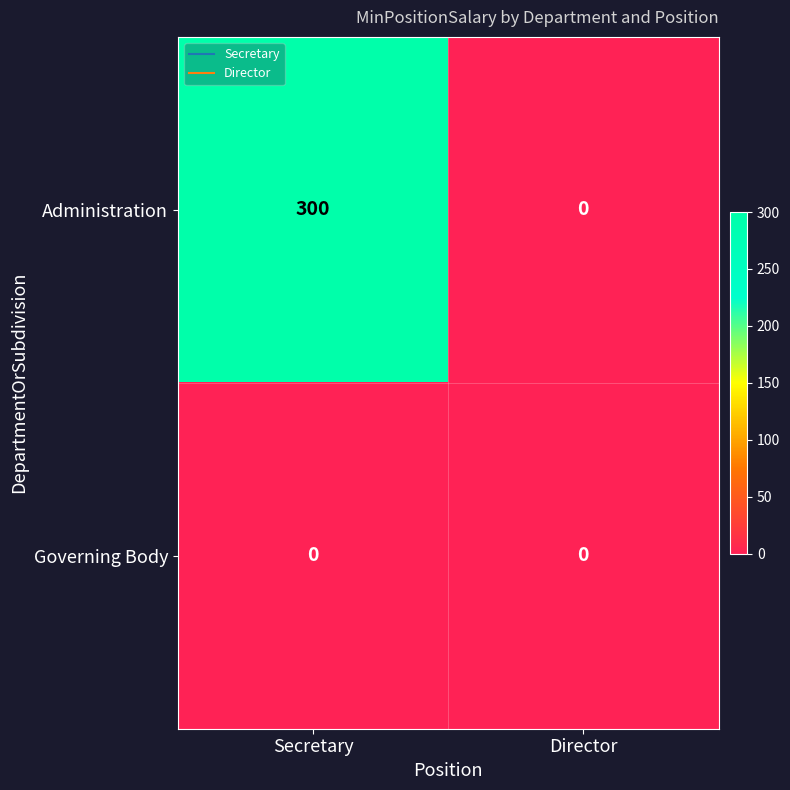

List the series in order of their overall mean, highest first.

Administration, Governing Body